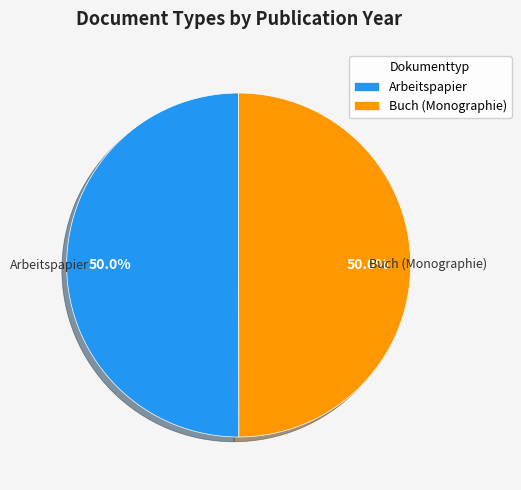

To the nearest percent, what is the combined percentage of Buch (Monographie) and Arbeitspapier?

100%